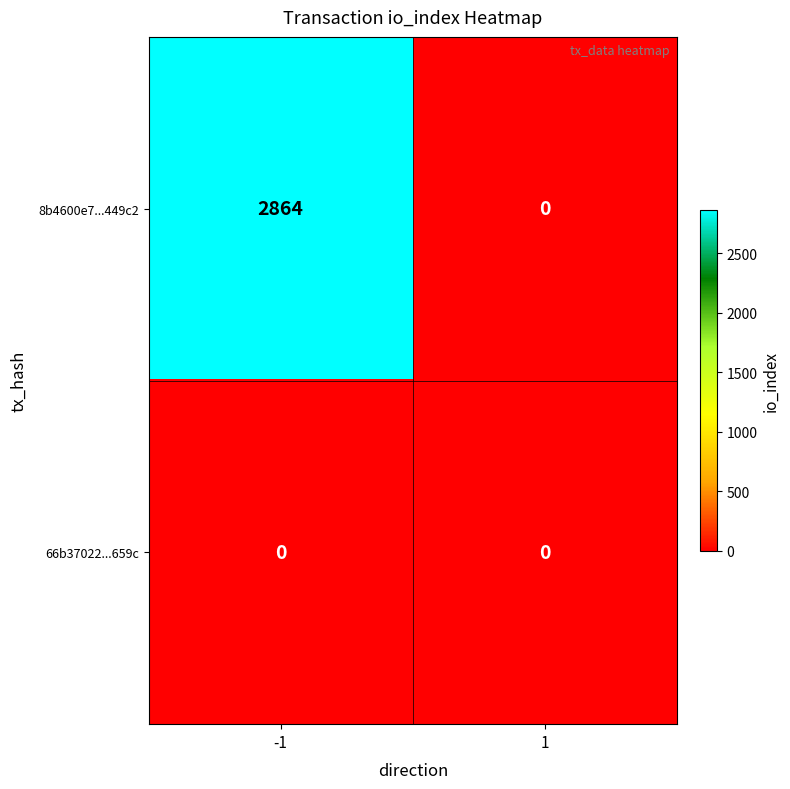

Rank the series by their average value, from highest to lowest.

8b4600e7...449c2, 66b37022...659c